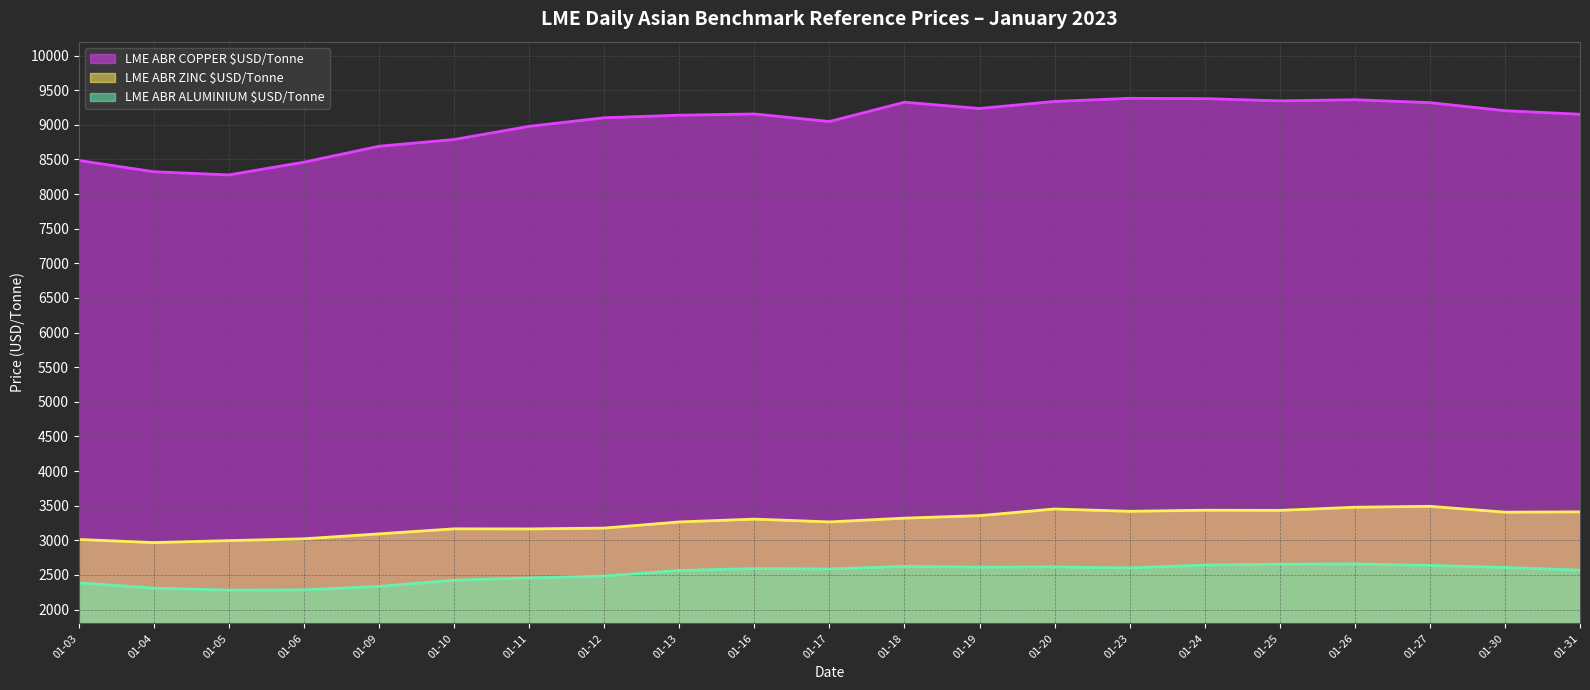

What is the total value across all series at 01-06?

13766.8